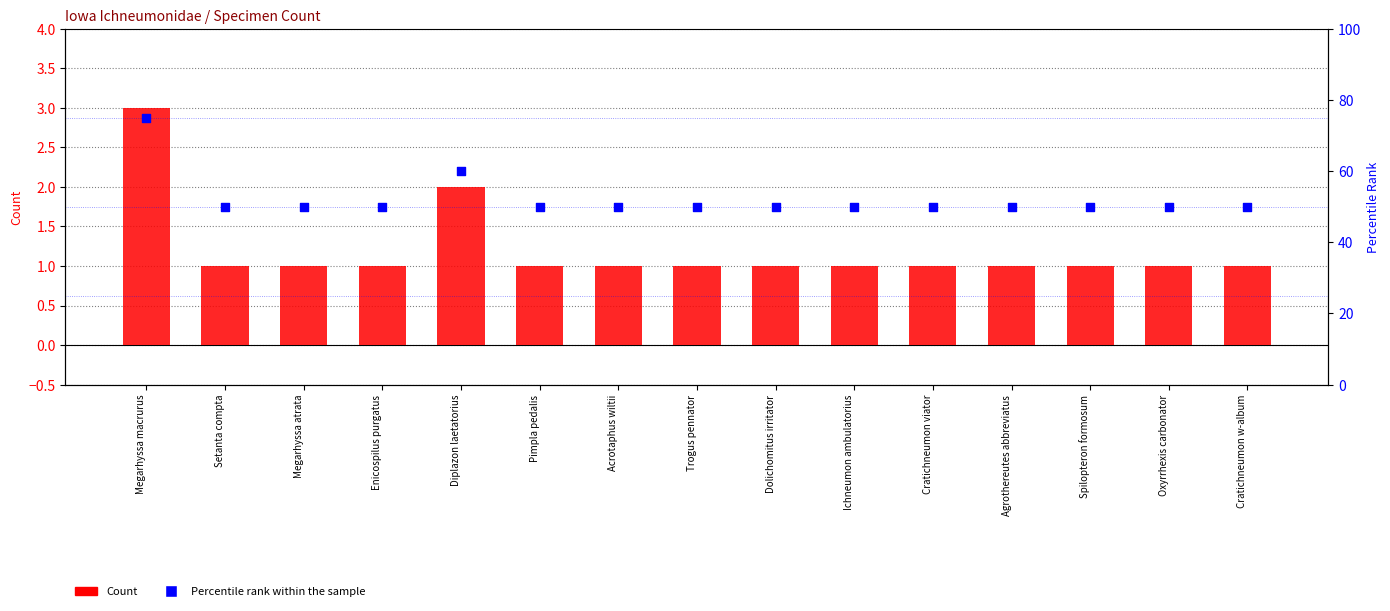

Which series contains the highest Y value?

Percentile rank within the sample